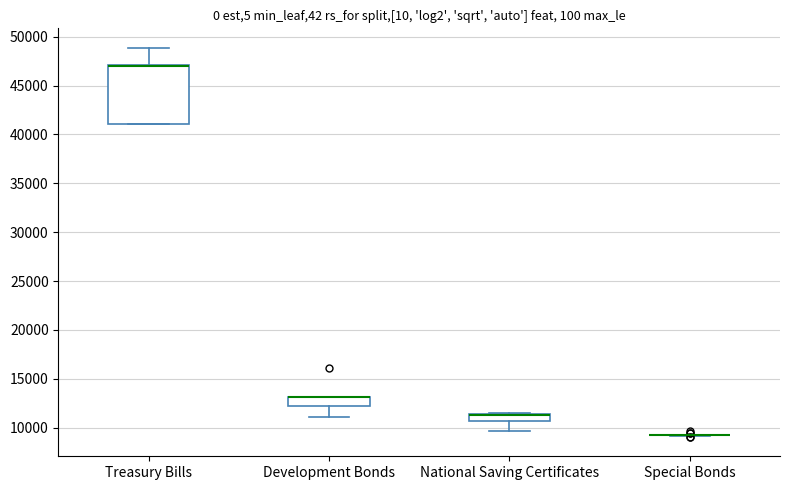

Comparing the boxes themselves (not the whiskers), which one is the tallest?

Treasury Bills